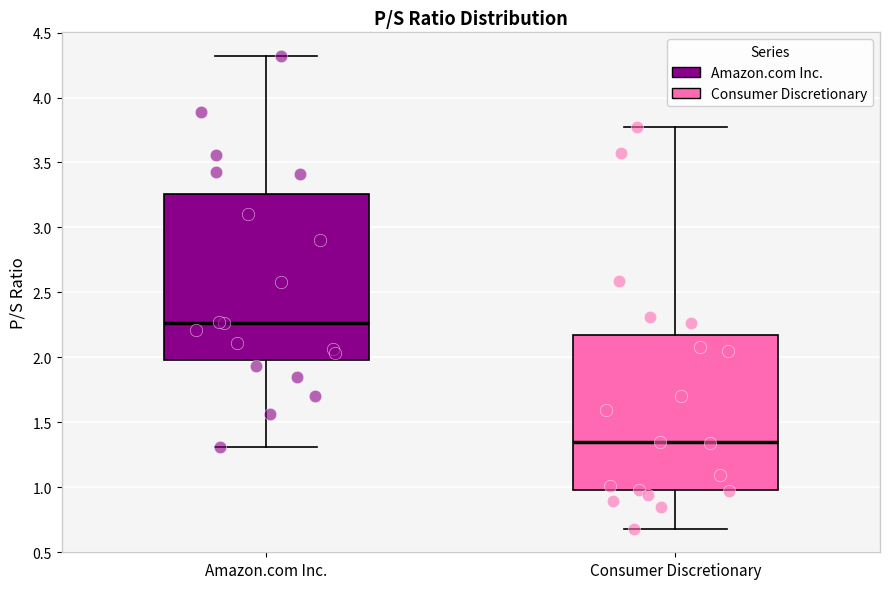

Reading left to right, transcribe this box plot: for each box, give where its median line is, the range the box spans, and where its two whiskers end, as read against the y-axis. The values are not printed on the chart, so give them approximately, as read against the axis.

Amazon.com Inc.: median 2.25, box 2.00 to 3.25, whiskers 1.30 to 4.30
Consumer Discretionary: median 1.35, box 1.00 to 2.15, whiskers 0.70 to 3.75